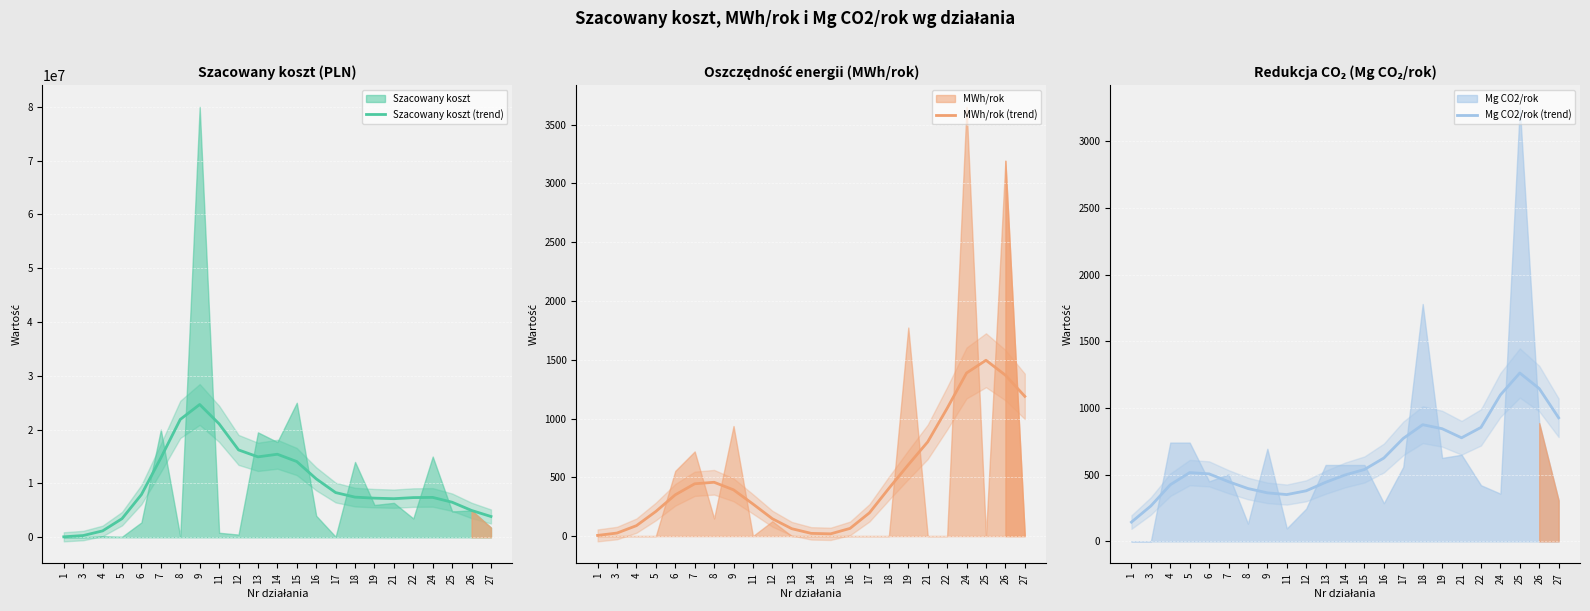

Rank the categories by MWh/rok (trend) value from highest to lowest.

25, 24, 26, 27, 22, 21, 19, 8, 7, 18, 9, 6, 11, 5, 17, 12, 4, 16, 13, 3, 14, 15, 1